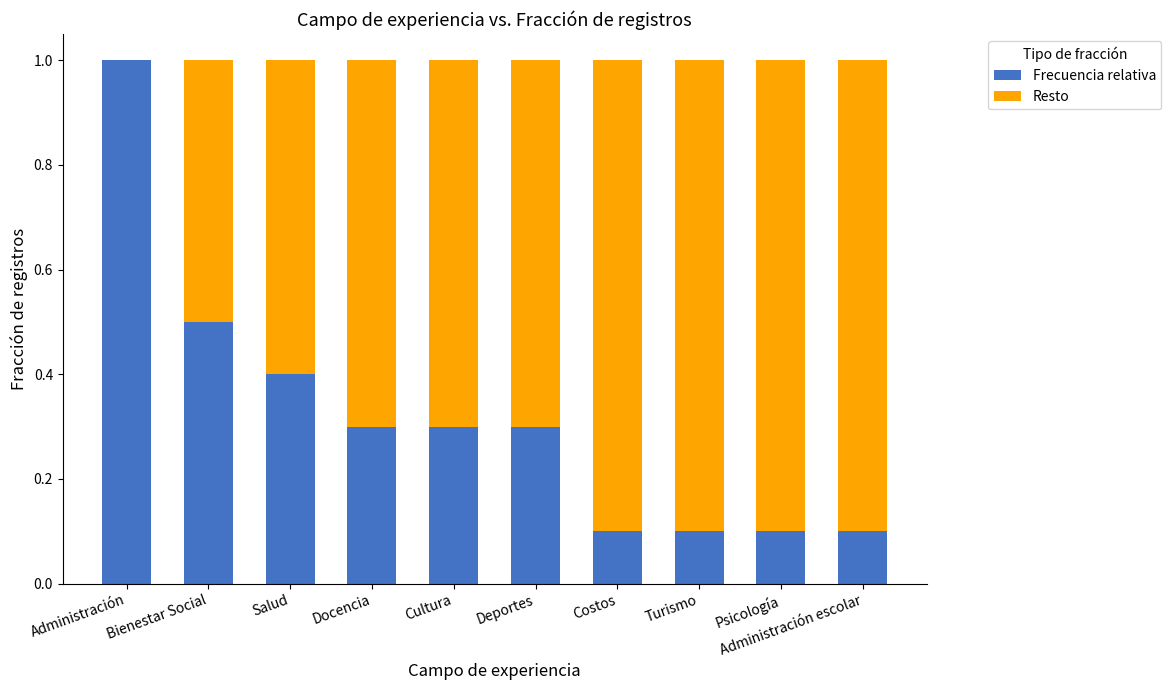

What is the total value across all series at Turismo?

1.0